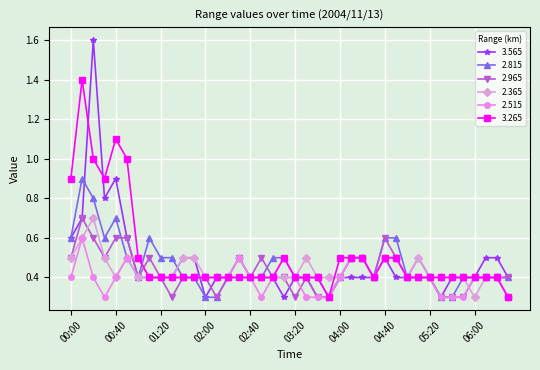

What is the difference between the maximum and second lowest values in the 2.815 series?

0.6